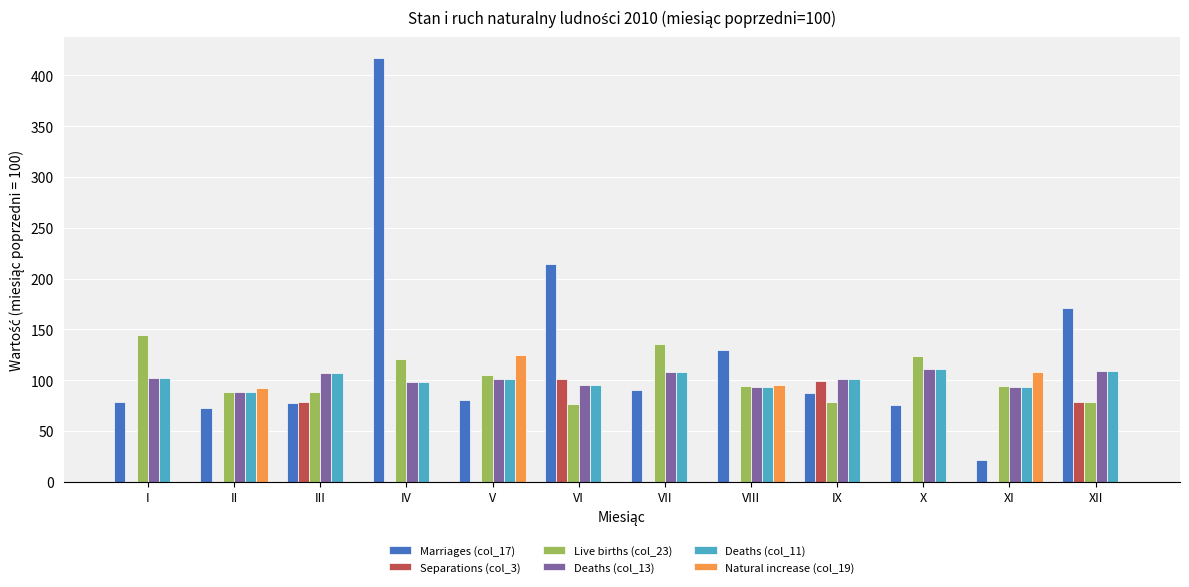

What is the average value of the Separations (col_3) series?

29.7